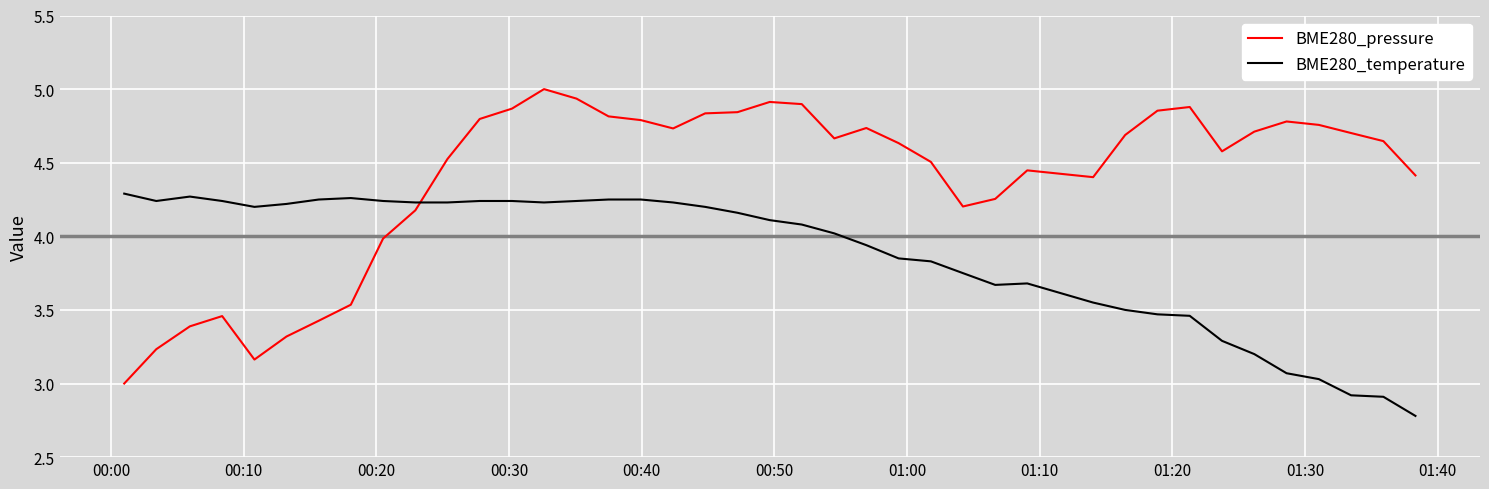

Which series has the largest total across all categories?

BME280_pressure